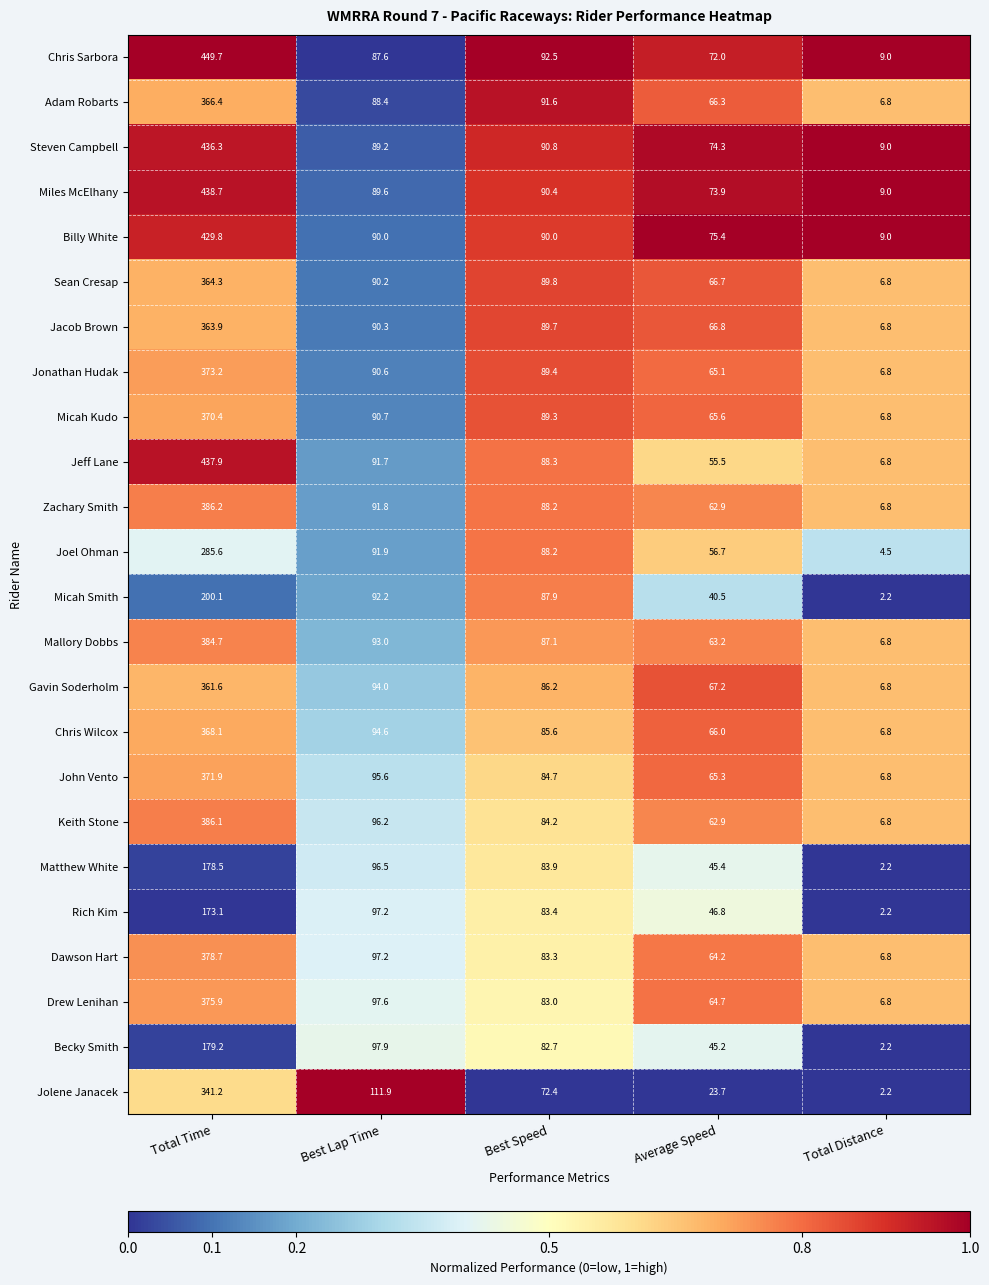

Which category has the lowest value in the Matthew White series?

Total Distance